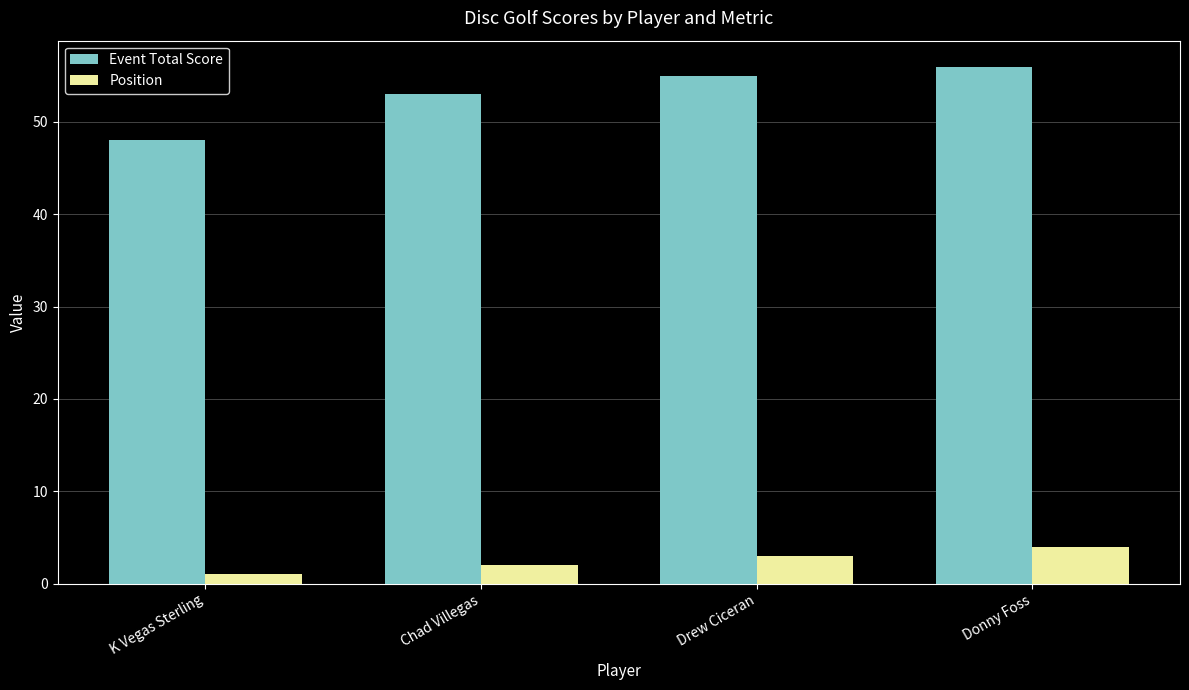

How many bars are there in each group?

2